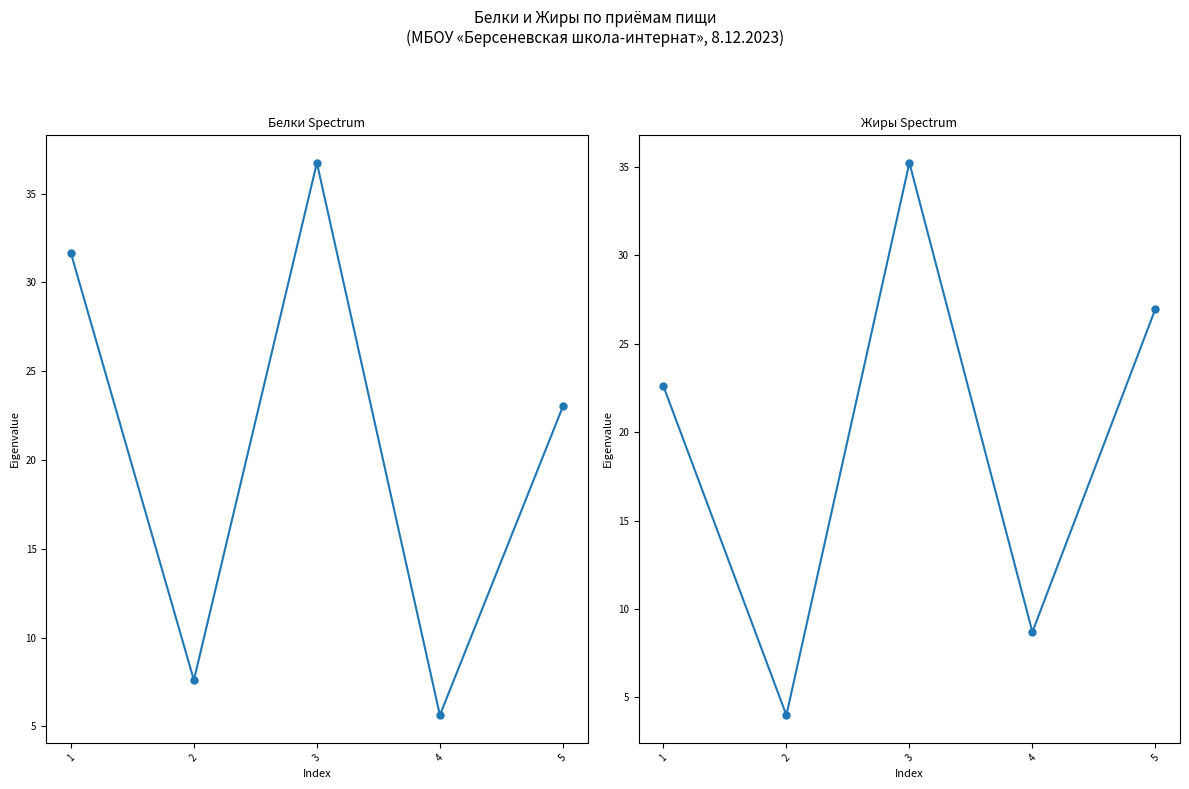

What is the total value across all series at 4?

14.3